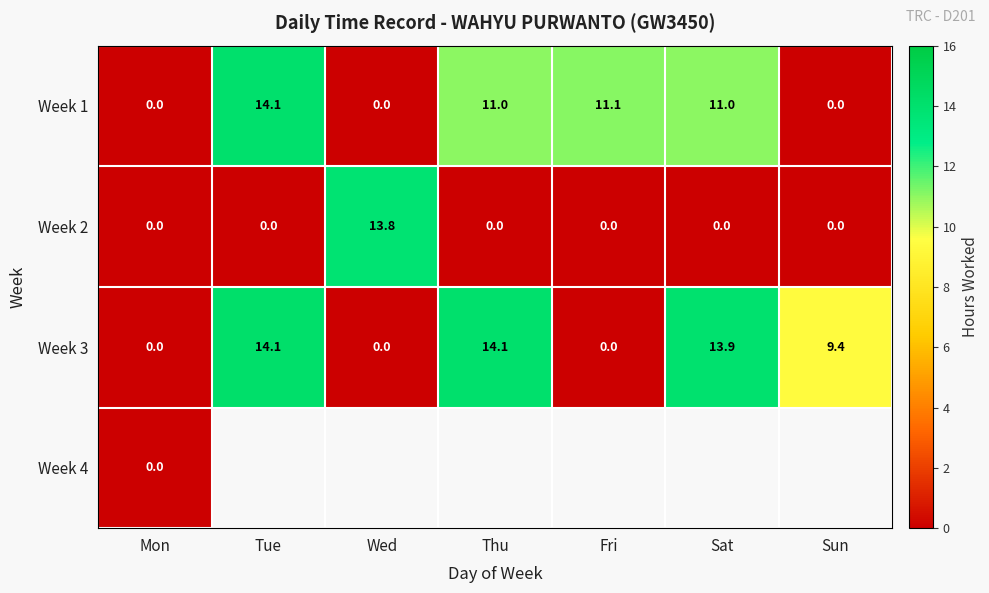

Where does the Week 3 series first go above 9?

Tue